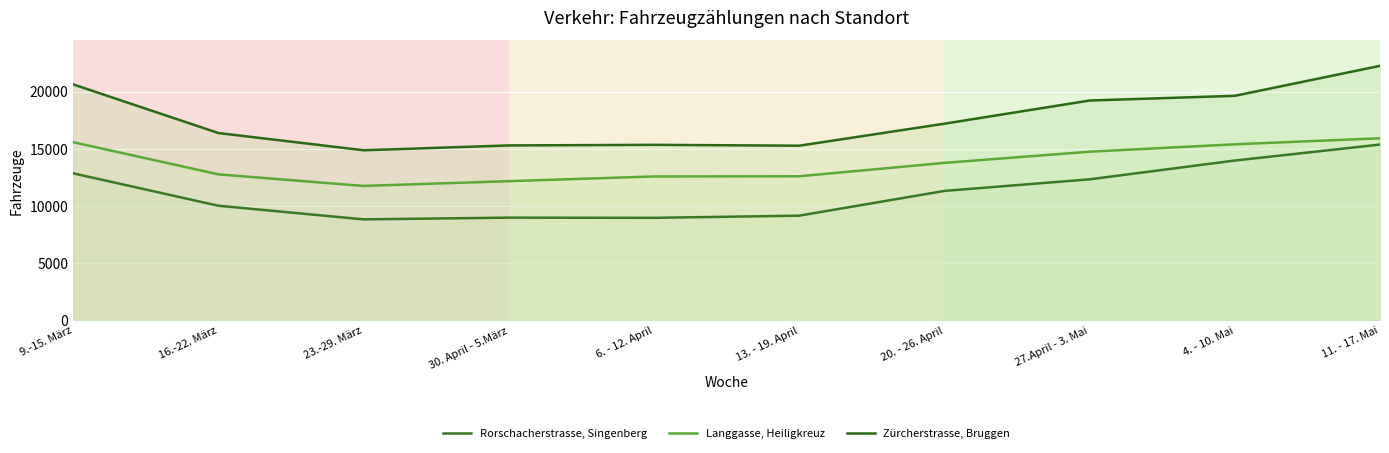

Reading left to right, extract all data points from this chart.

Rorschacherstrasse, Singenberg: 9.-15. März=12862	16.-22. März=10030	23.-29. März=8839	30. April - 5.März=8990	6. - 12. April=8974	13. - 19. April=9162	20. - 26. April=11325	27.April - 3. Mai=12339	4. - 10. Mai=13981	11. - 17. Mai=15376
Langgasse, Heiligkreuz: 9.-15. März=15585	16.-22. März=12773	23.-29. März=11761	30. April - 5.März=12177	6. - 12. April=12590	13. - 19. April=12606	20. - 26. April=13777	27.April - 3. Mai=14753	4. - 10. Mai=15400	11. - 17. Mai=15928
Zürcherstrasse, Bruggen: 9.-15. März=20638	16.-22. März=16386	23.-29. März=14879	30. April - 5.März=15301	6. - 12. April=15354	13. - 19. April=15277	20. - 26. April=17202	27.April - 3. Mai=19226	4. - 10. Mai=19638	11. - 17. Mai=22258